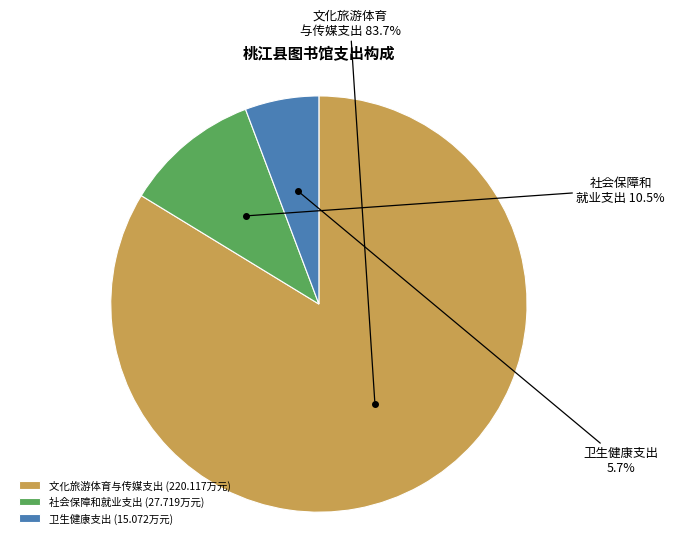

What is the smallest slice in the pie chart?

卫生健康支出